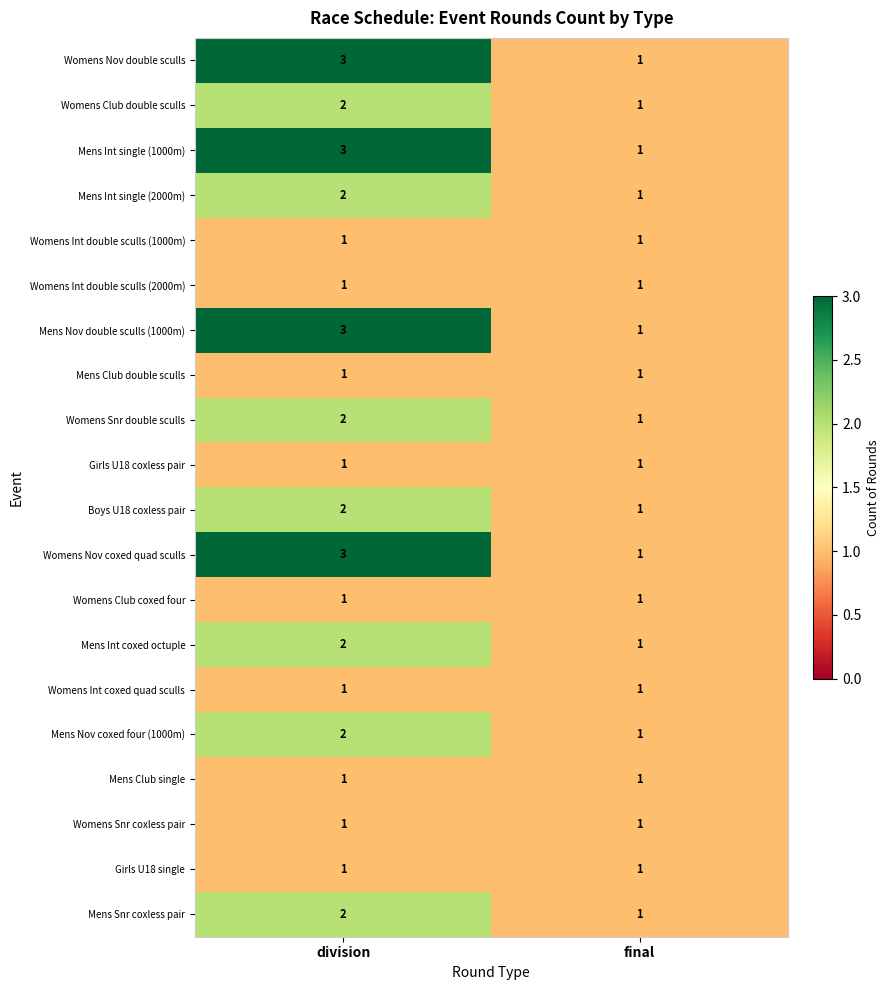

The Mens Nov coxed four (1000m) series shows 0 at final. True or false?

False